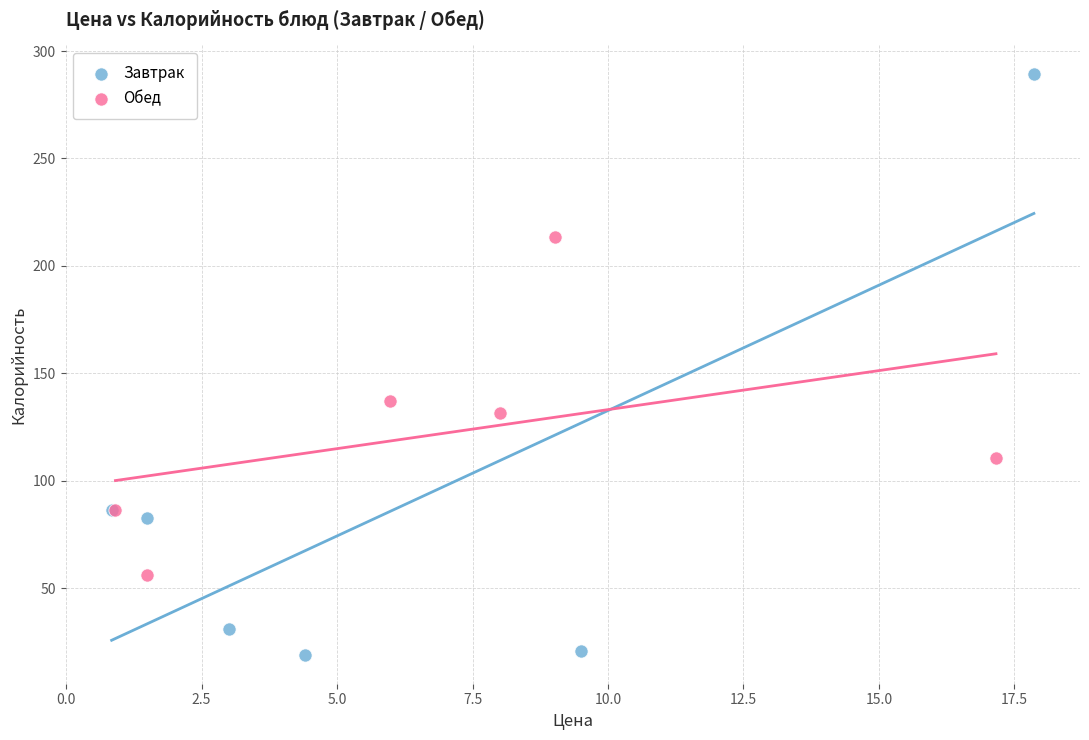

Which series contains the highest Y value?

Завтрак